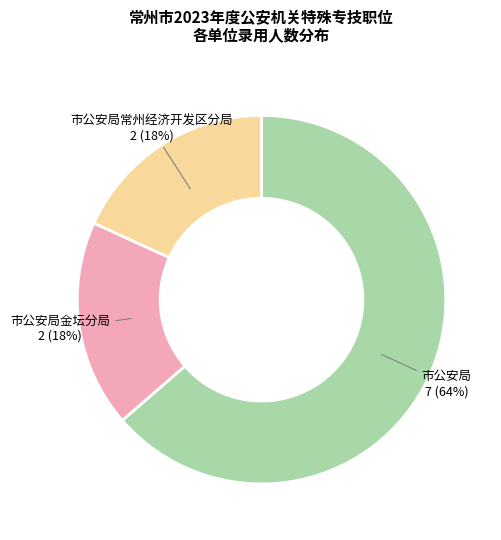

Is 市公安局 the majority of the pie?

Yes